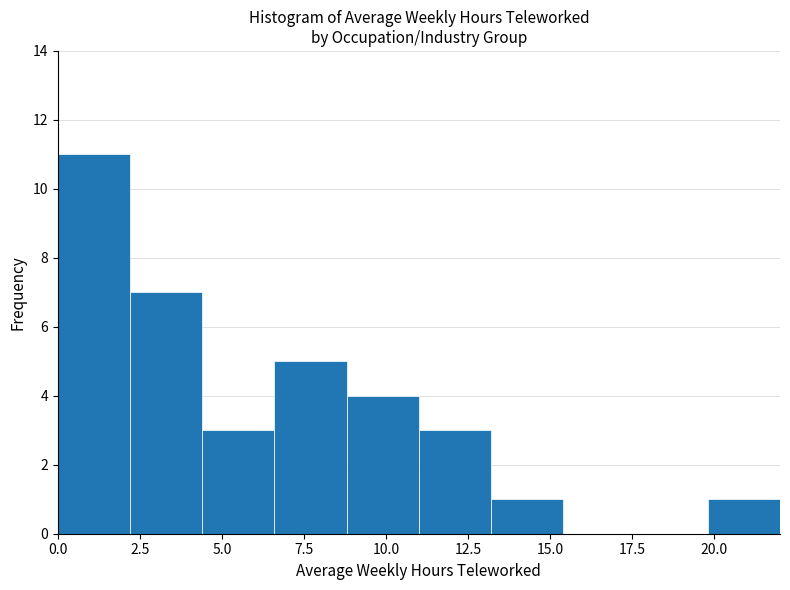

Which range on the x-axis has the tallest bar?

0.0 to 2.2